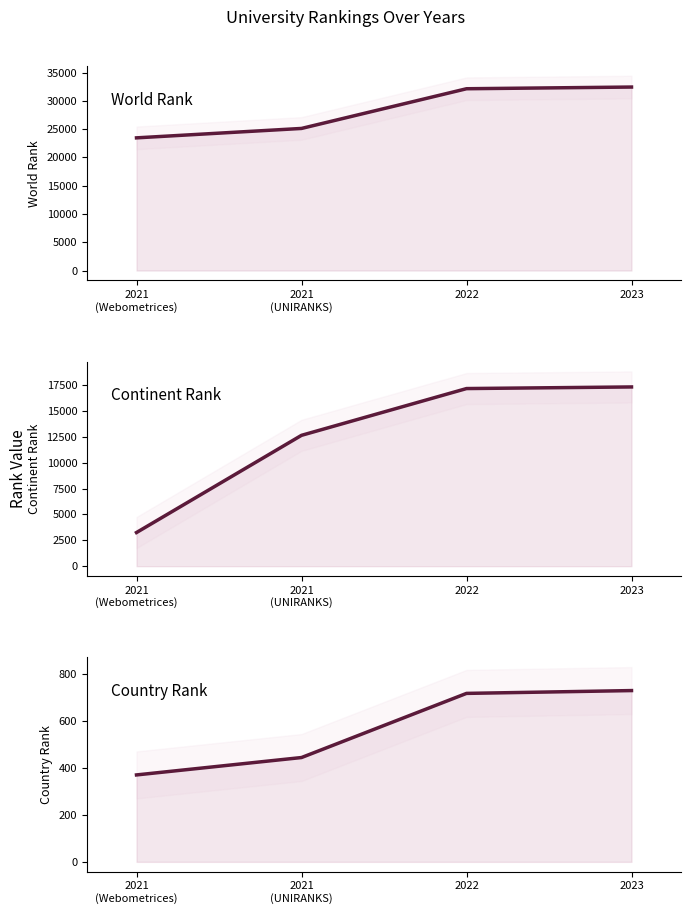

True or false: world rank has more than 0 points higher than both neighbors.

False